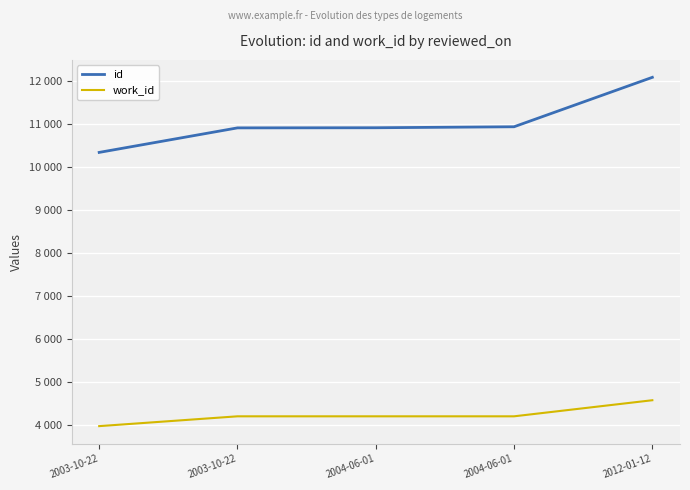

What is the average value of the work_id series?

4238